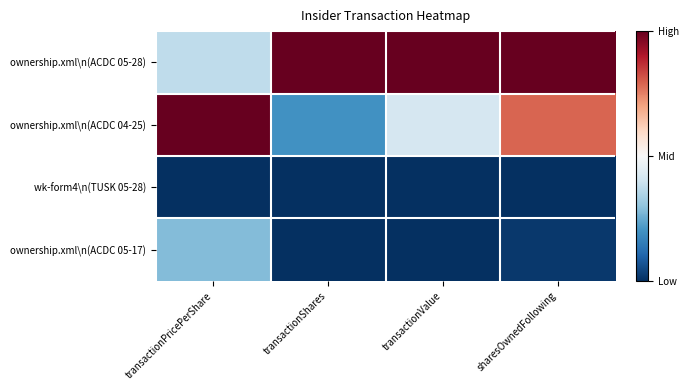

Which category has the lowest value across all series?

transactionPricePerShare